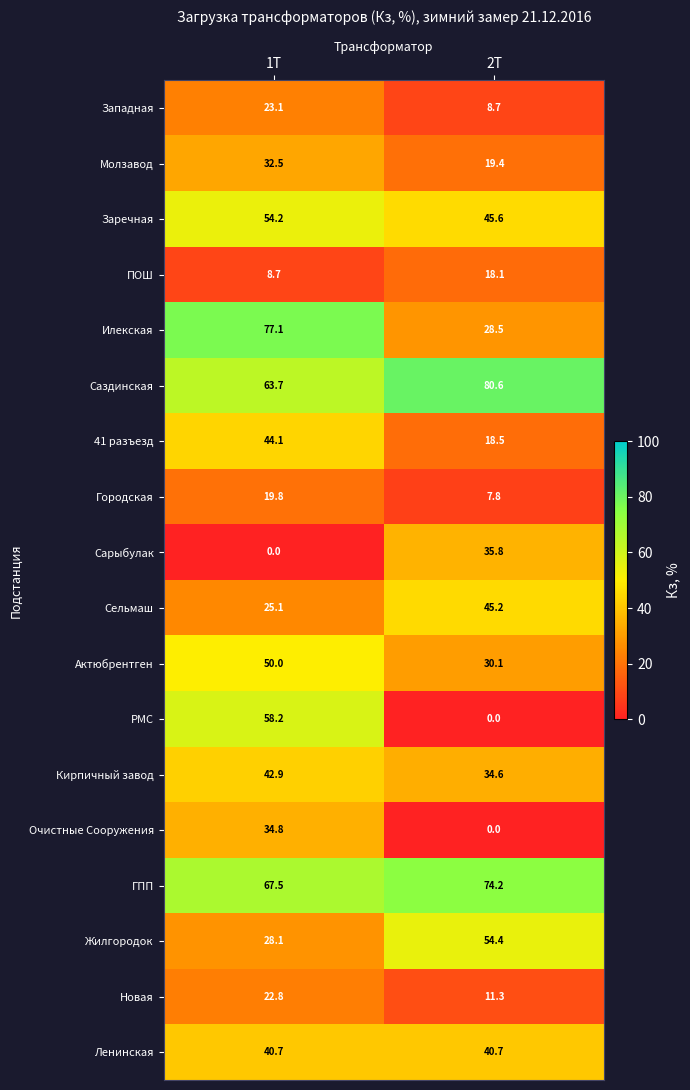

Rank the series at 1Т from lowest to highest value.

Сарыбулак, ПОШ, Городская, Новая, Западная, Сельмаш, Жилгородок, Молзавод, Очистные Сооружения, Ленинская, Кирпичный завод, 41 разъезд, Актюбрентген, Заречная, РМС, Саздинская, ГПП, Илекская